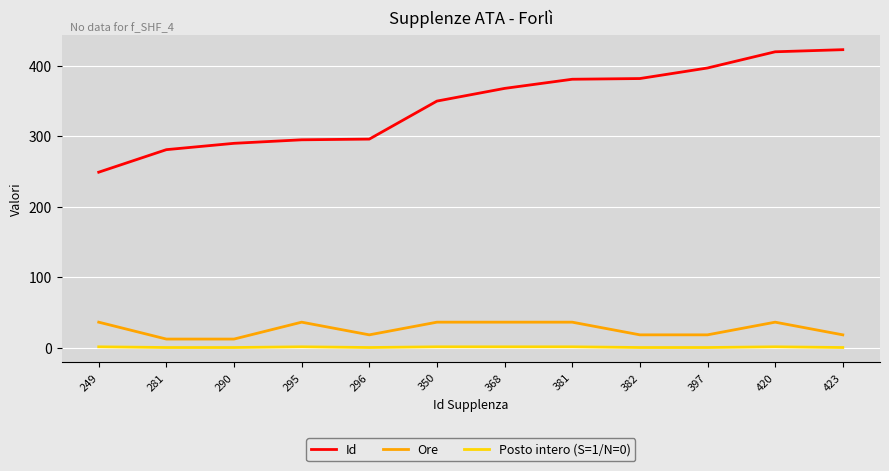

Is the value of Ore at 249 greater than the value of Id at 281?

No